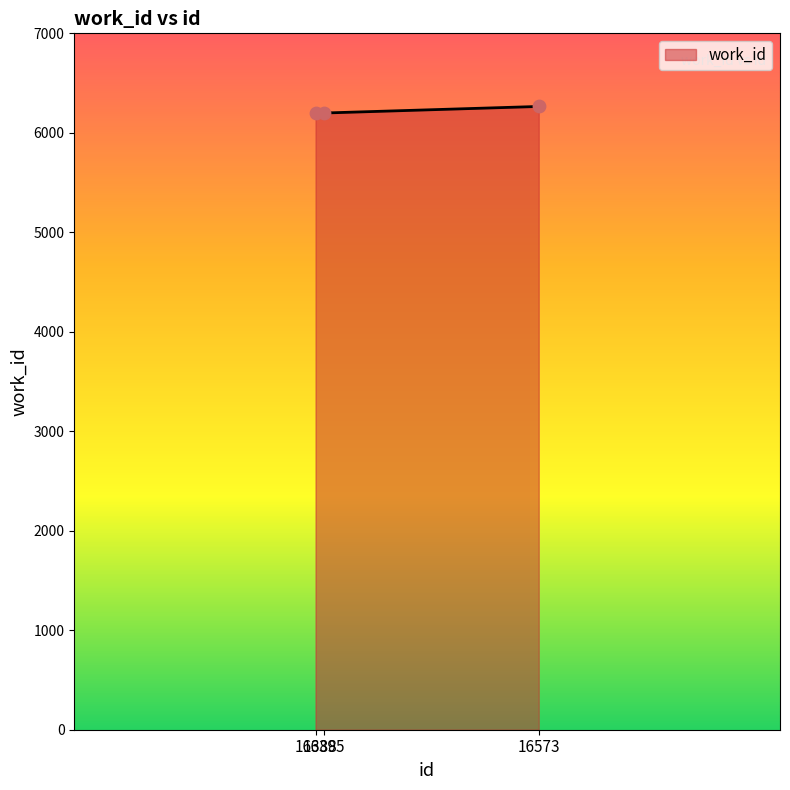

Between 16388 and 16573, which is larger?

16573